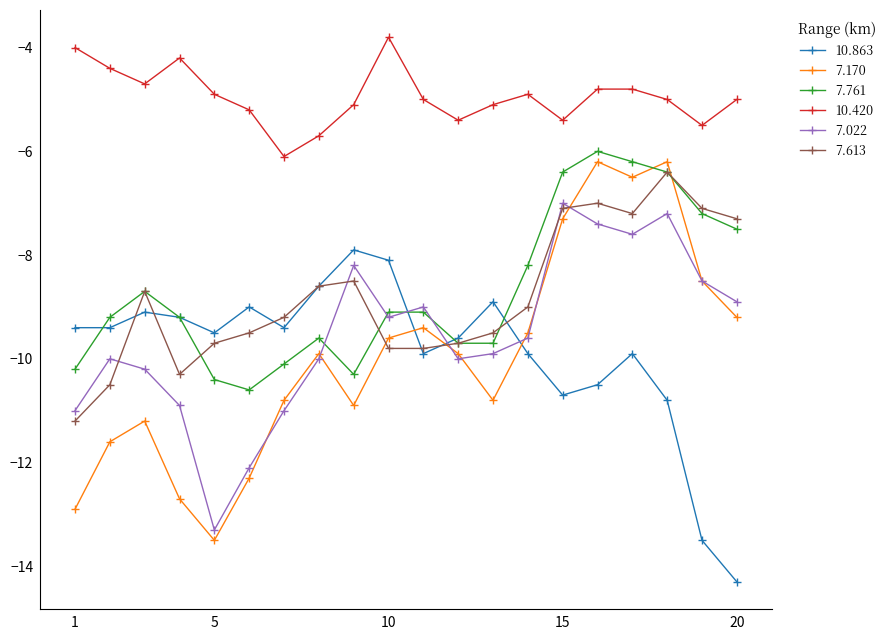

Is this an area chart (filled region under the line)?

No